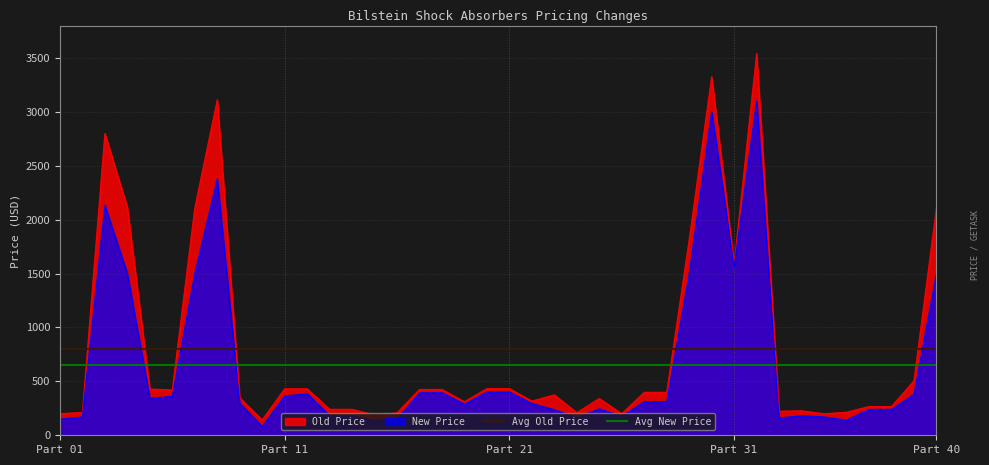

At which label does New Price first exceed 311?

3